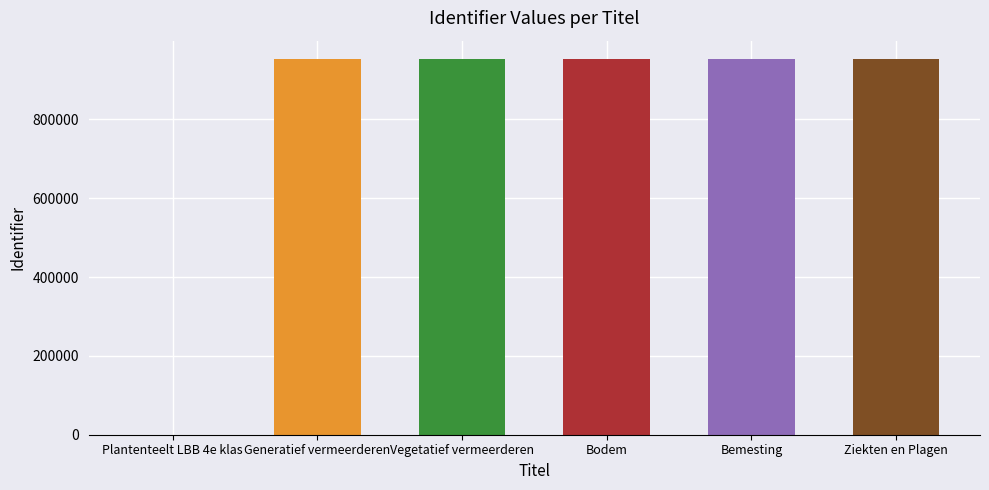

Where does the data first go above 951894?

Bemesting